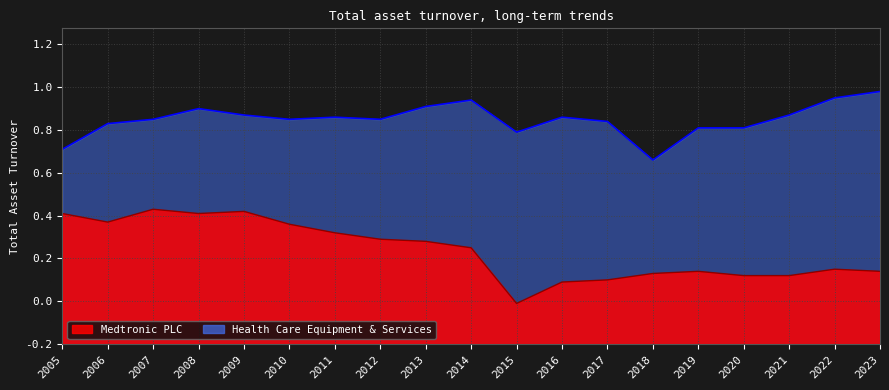

The value of Medtronic PLC at 2020 is 0.5. True or false?

False